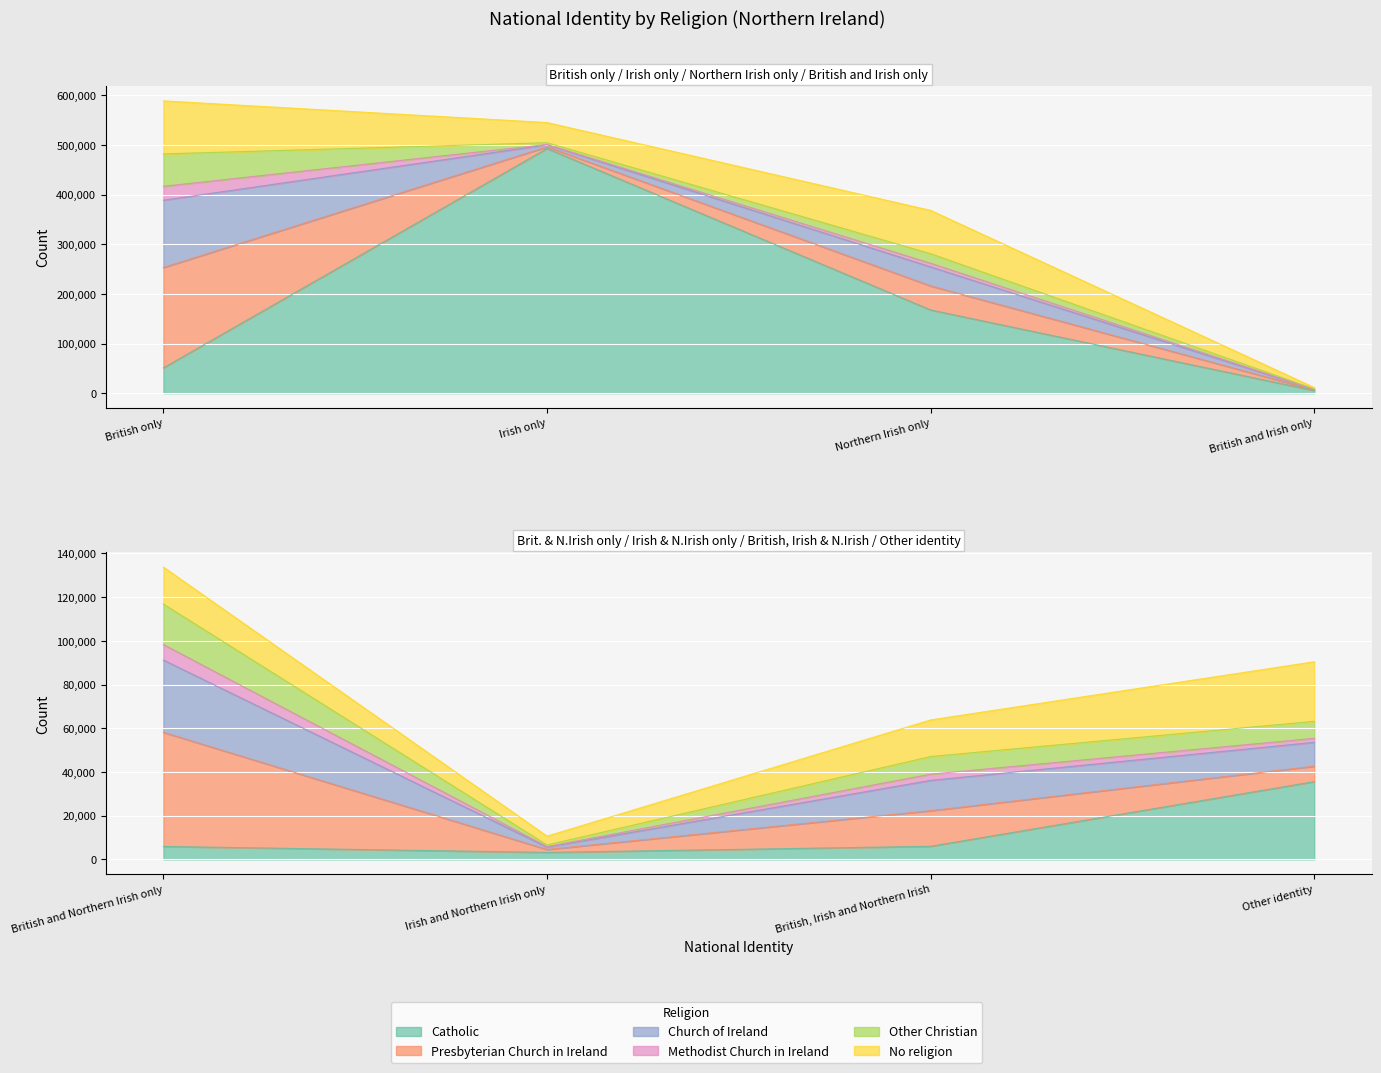

Reading left to right, extract all data points from this chart.

Catholic: British only=51010	Irish only=492680	Northern Irish only=167601	British and Irish only=5352	British and Northern Irish only=5925	Irish and Northern Irish only=3189	British, Irish and Northern Irish=5986	Other identity=35564
Presbyterian Church in Ireland: British only=202009	Irish only=3303	Northern Irish only=48410	British and Irish only=1113	British and Northern Irish only=52197	Irish and Northern Irish only=1340	British, Irish and Northern Irish=16287	Other identity=7050
Church of Ireland: British only=135529	Irish only=4175	Northern Irish only=38328	British and Irish only=1127	British and Northern Irish only=33051	Irish and Northern Irish only=1108	British, Irish and Northern Irish=13873	Other identity=10943
Methodist Church in Ireland: British only=28056	Irish only=625	Northern Irish only=7282	British and Irish only=216	British and Northern Irish only=7100	Irish and Northern Irish only=224	British, Irish and Northern Irish=2842	Other identity=1827
Other Christian: British only=65170	Irish only=3528	Northern Irish only=19189	British and Irish only=733	British and Northern Irish only=18522	Irish and Northern Irish only=722	British, Irish and Northern Irish=8054	Other identity=7765
No religion: British only=106800	Irish only=40651	Northern Irish only=87274	British and Irish only=2766	British and Northern Irish only=16916	Irish and Northern Irish only=4049	British, Irish and Northern Irish=16747	Other identity=27260